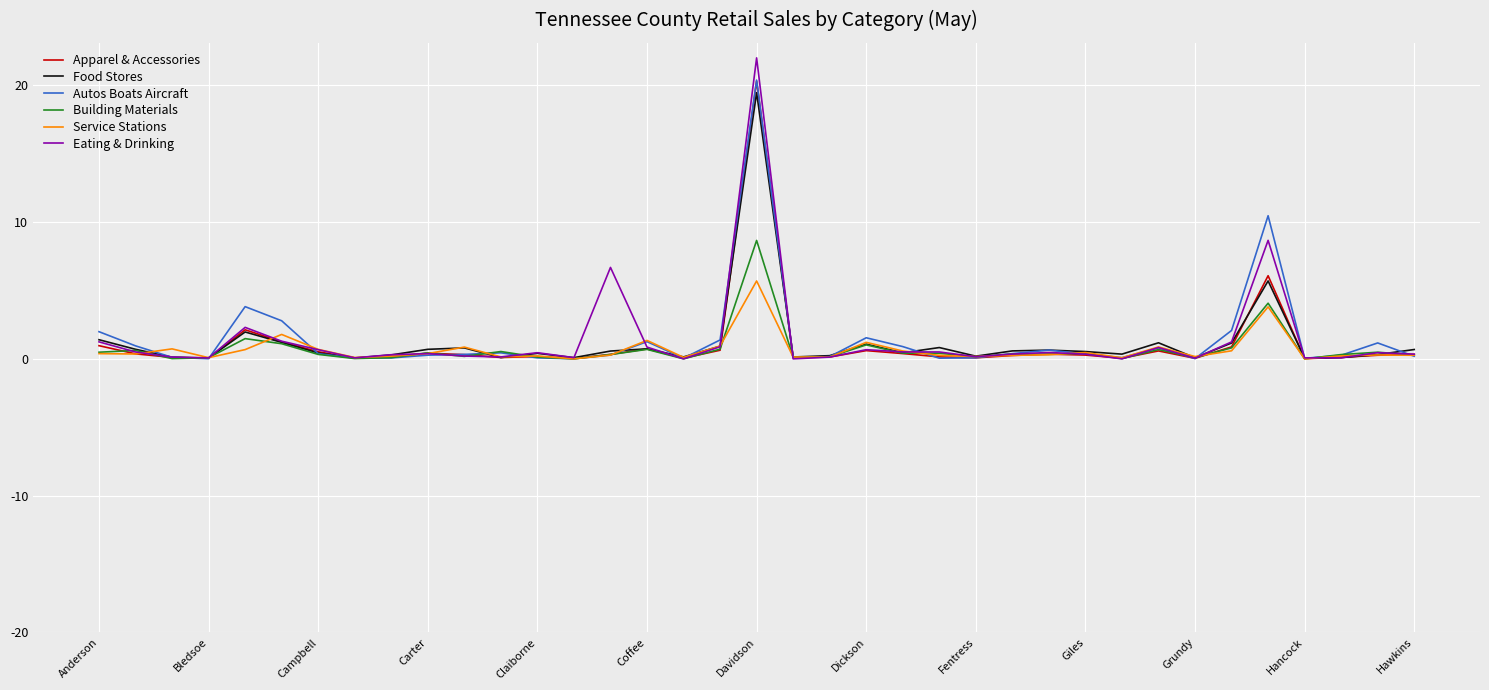

Which series ends up on top after the final intersection of Autos Boats Aircraft and Apparel & Accessories?

Apparel & Accessories